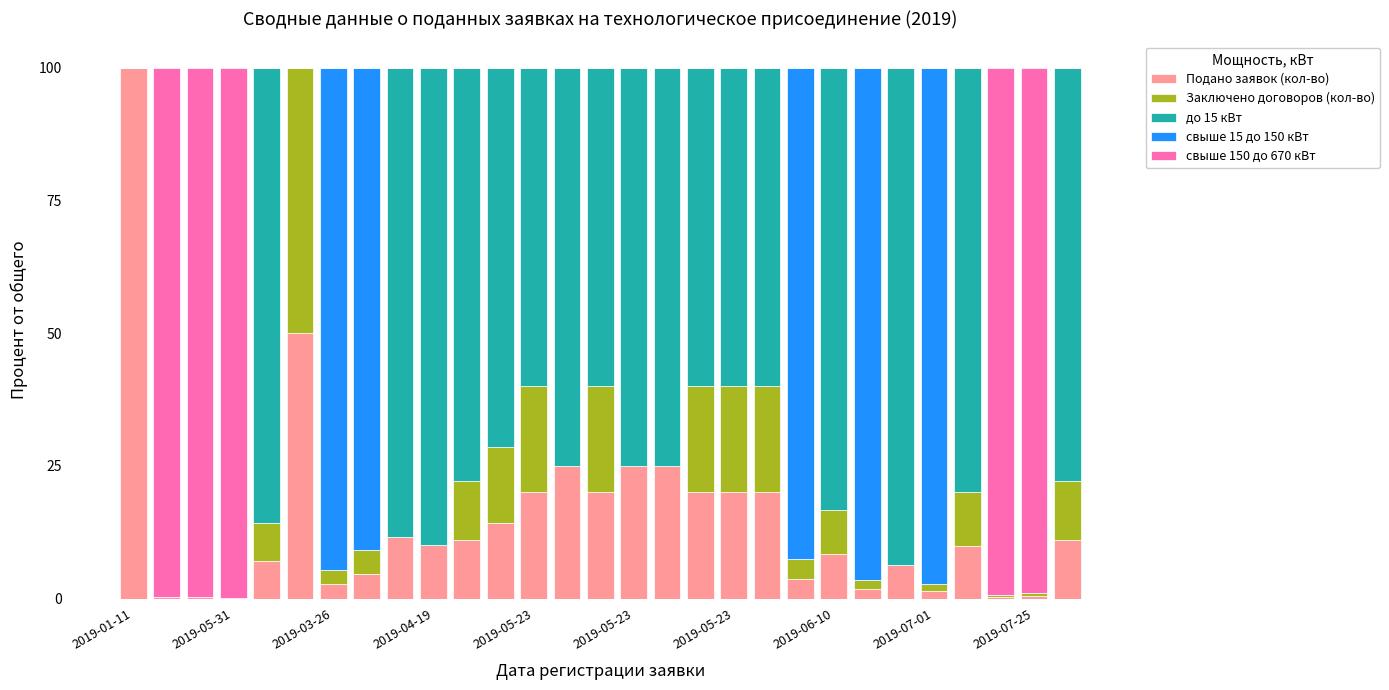

What is the highest value of the Подано заявок (кол-во) series?

100.0